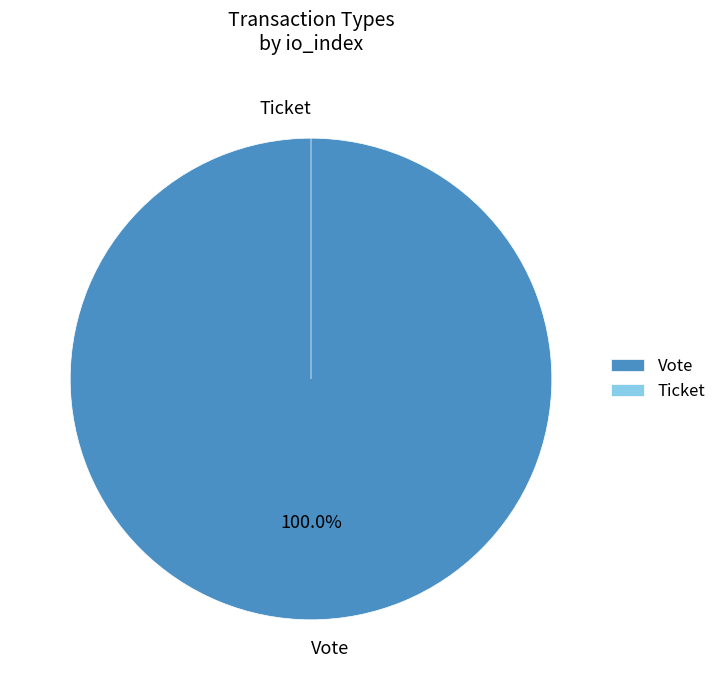

Which has a higher value, Ticket or Vote?

Vote